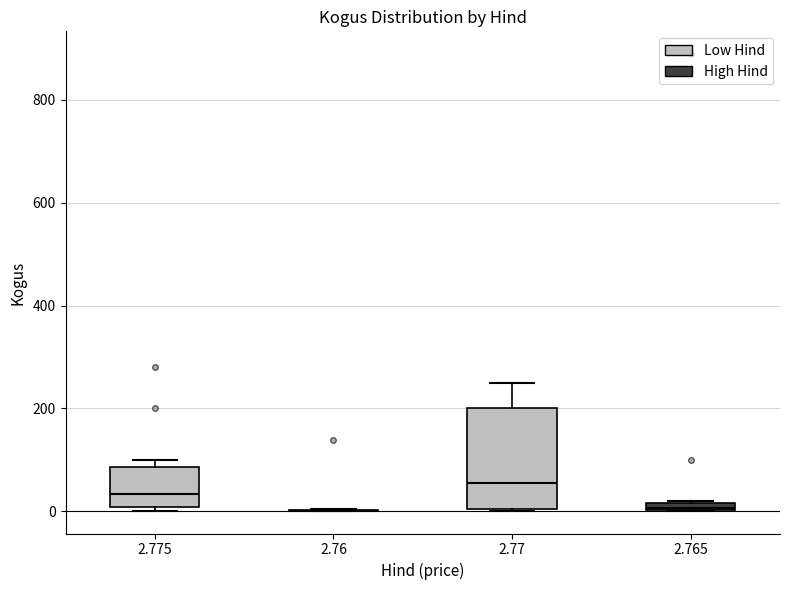

Where is the lower edge of the box at x = 2.77 on the y-axis? The values are not printed on the chart, so give them approximately, as read against the axis.

0